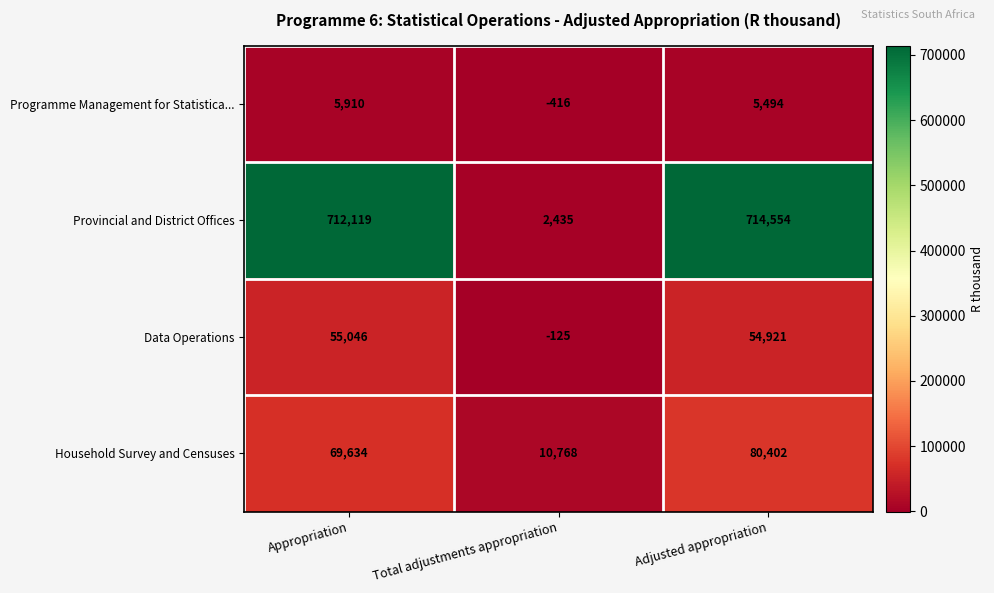

Where does the Data Operations series first go above 54921?

Appropriation